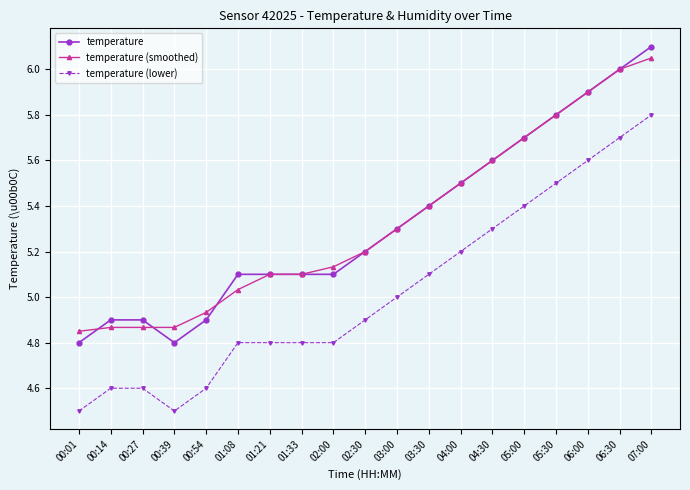

Count the number of data series in this chart.

3